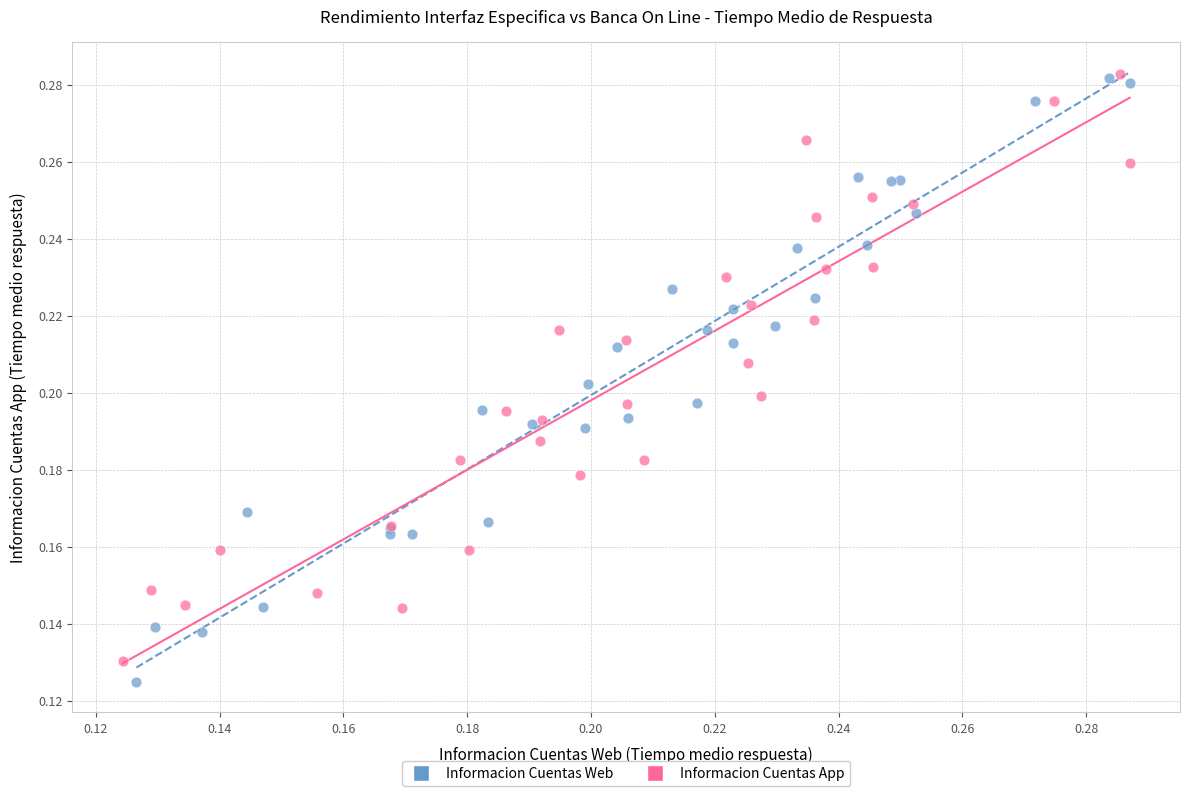

What are all the series names shown in the legend?

Informacion Cuentas Web, Informacion Cuentas App